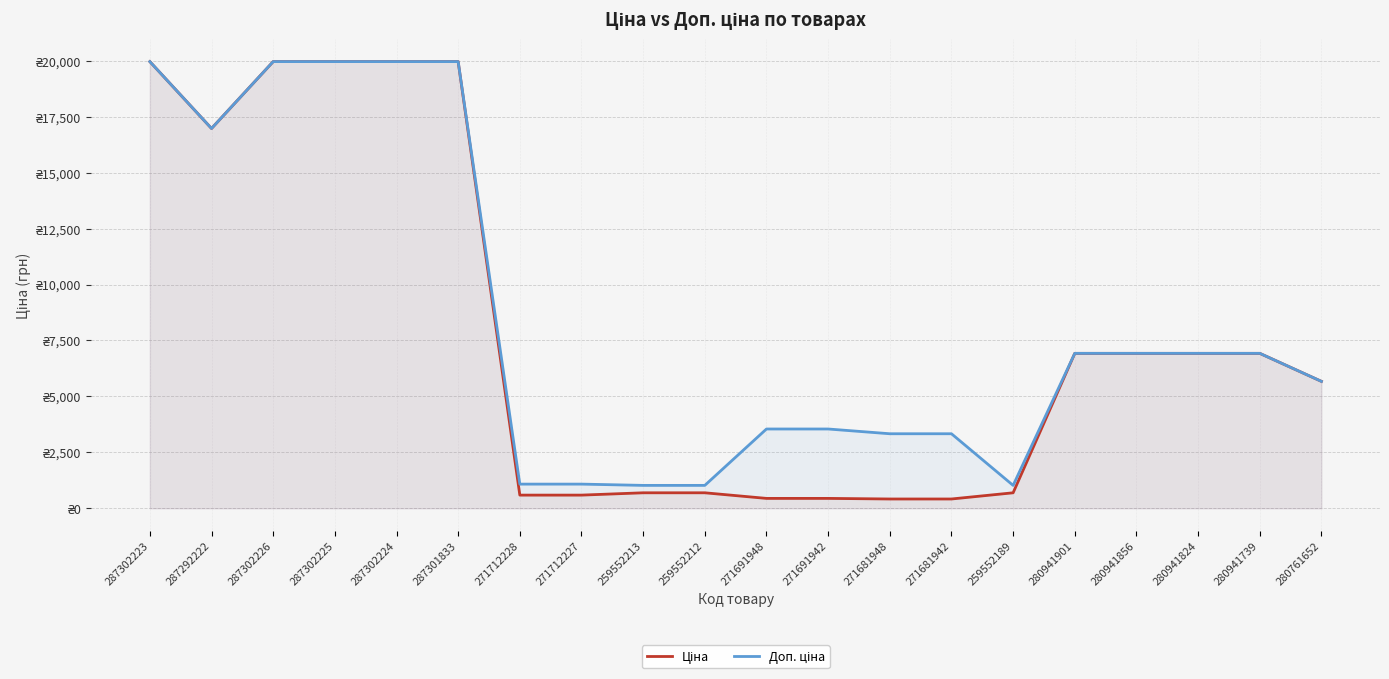

Which category has the highest value in the Ціна series?

287302223